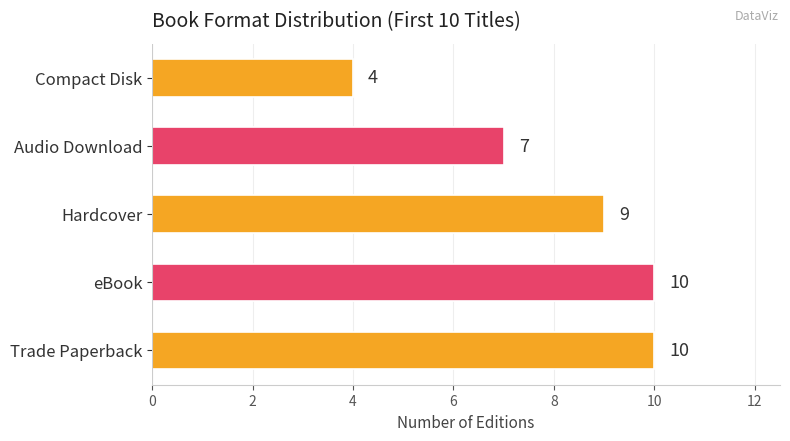

What is the minimum value shown in the chart?

4